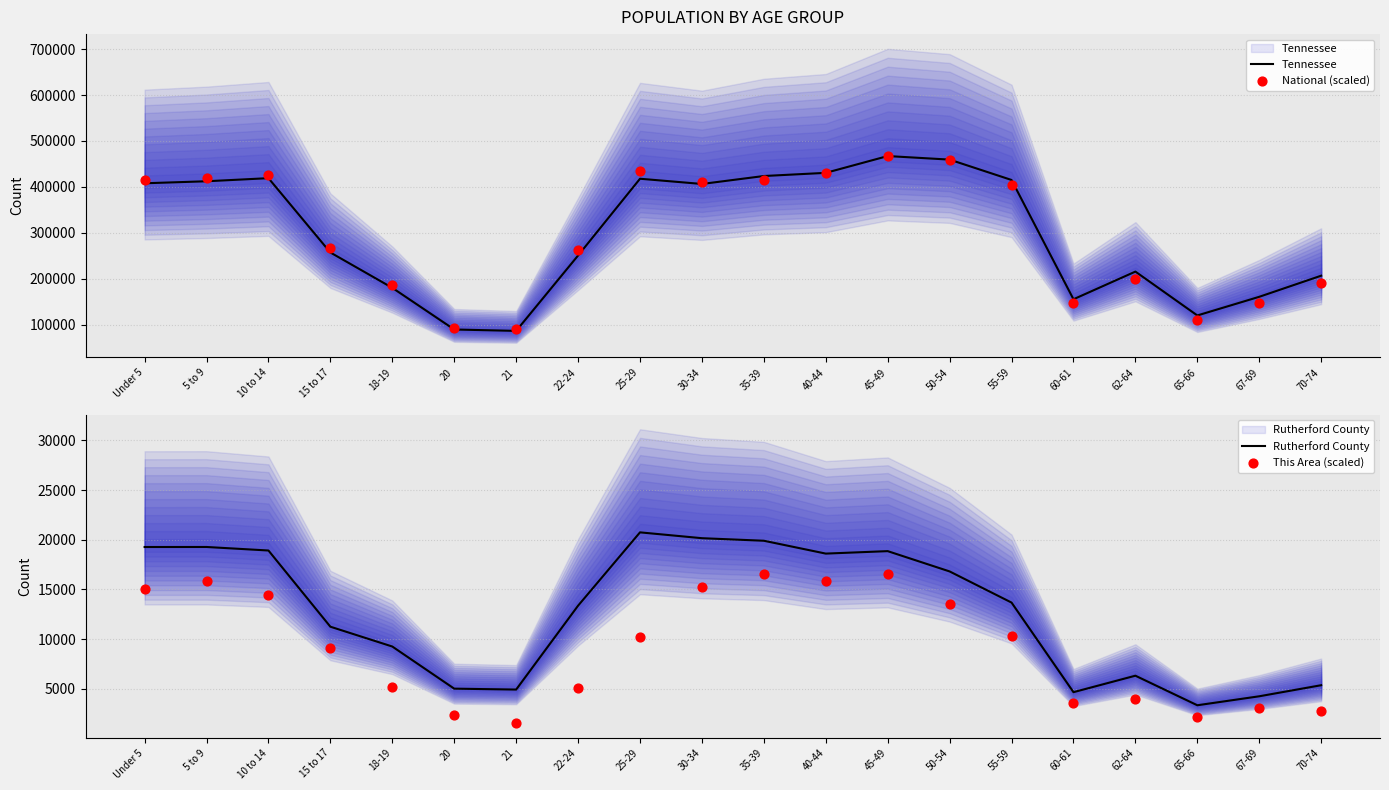

Which series has the largest total across all categories?

Tennessee